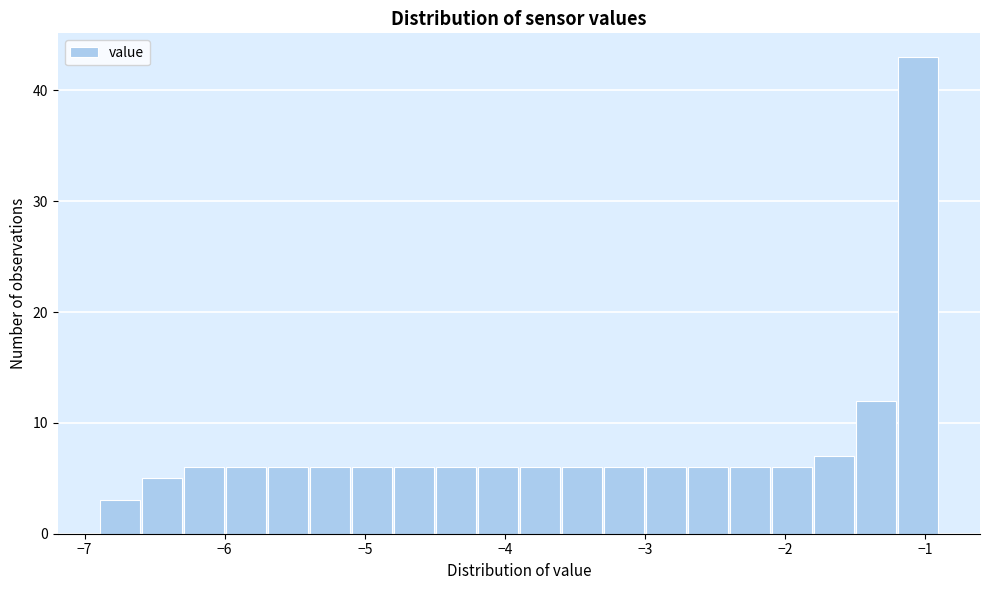

Read against the x-axis, roughly where is the centre of the tallest bar?

-1.0